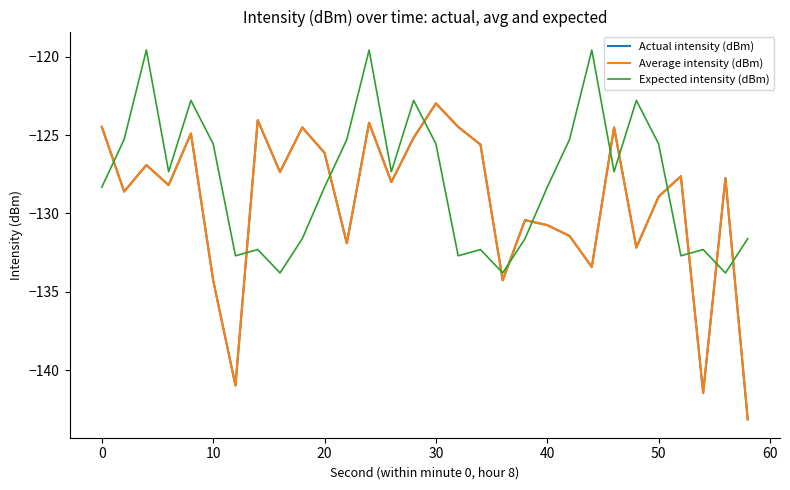

True or false: Expected intensity (dBm) and Average intensity (dBm) intersect in this chart.

True